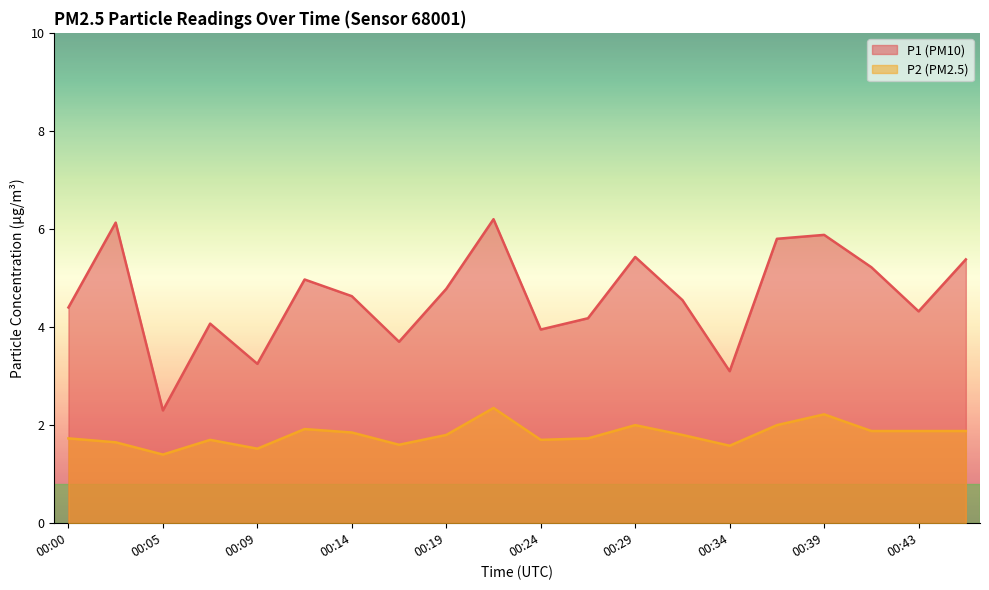

Reading left to right, extract all data points from this chart.

P1: 00:00=4.4	00:02=6.1	00:05=2.3	00:07=4.1	00:09=3.2	00:12=5.0	00:14=4.6	00:17=3.7	00:19=4.8	00:22=6.2	00:24=4.0	00:26=4.2	00:29=5.4	00:31=4.5	00:34=3.1	00:36=5.8	00:39=5.9	00:41=5.2	00:43=4.3	00:46=5.4
P2: 00:00=1.7	00:02=1.6	00:05=1.4	00:07=1.7	00:09=1.5	00:12=1.9	00:14=1.9	00:17=1.6	00:19=1.8	00:22=2.4	00:24=1.7	00:26=1.7	00:29=2.0	00:31=1.8	00:34=1.6	00:36=2.0	00:39=2.2	00:41=1.9	00:43=1.9	00:46=1.9